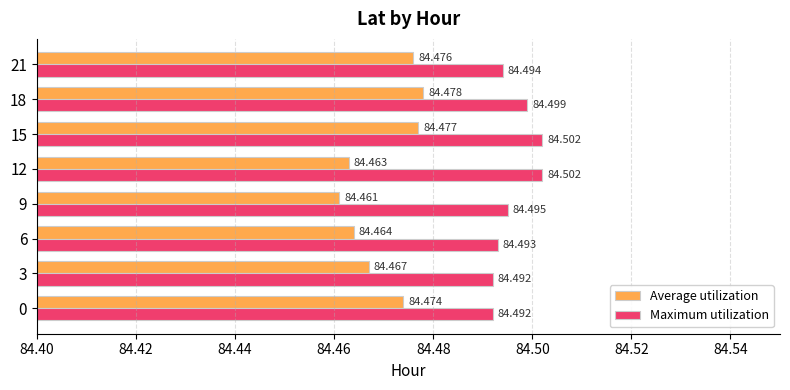

Which series has the largest total across all categories?

Maximum utilization